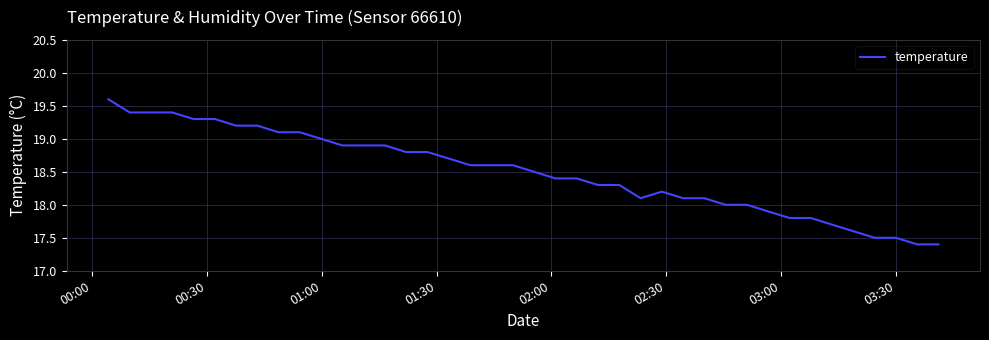

What is the greatest value displayed?

19.6